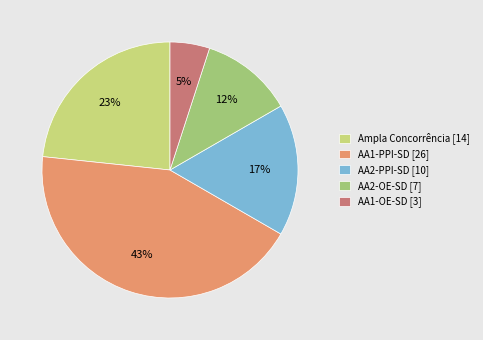

Do AA1-PPI-SD [26] and AA2-PPI-SD [10] together represent more than half of the pie?

Yes